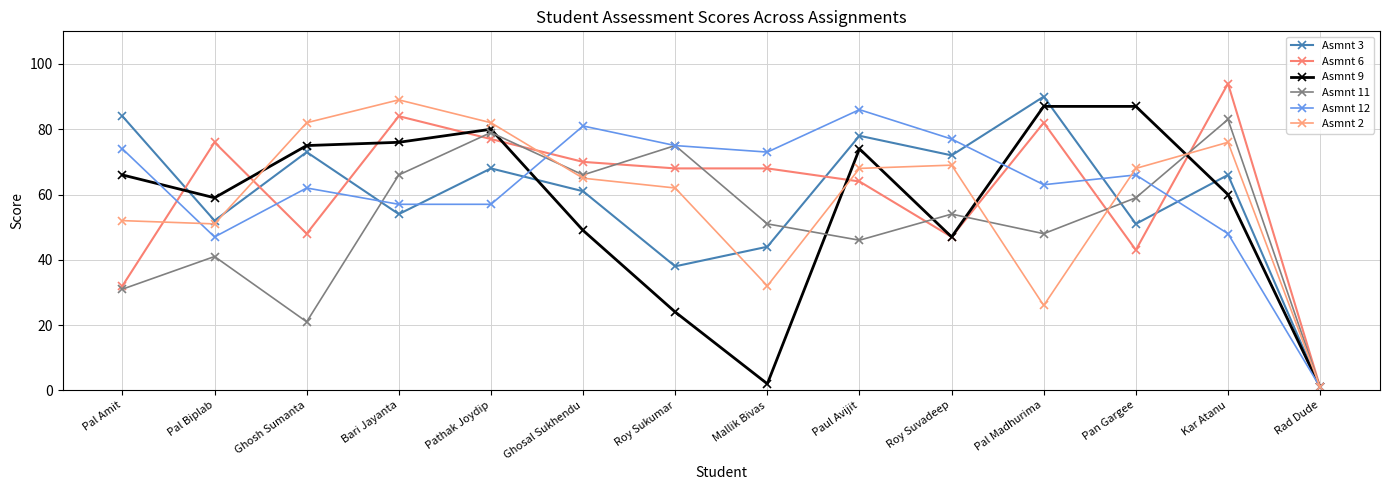

How many series are shown in this chart?

6